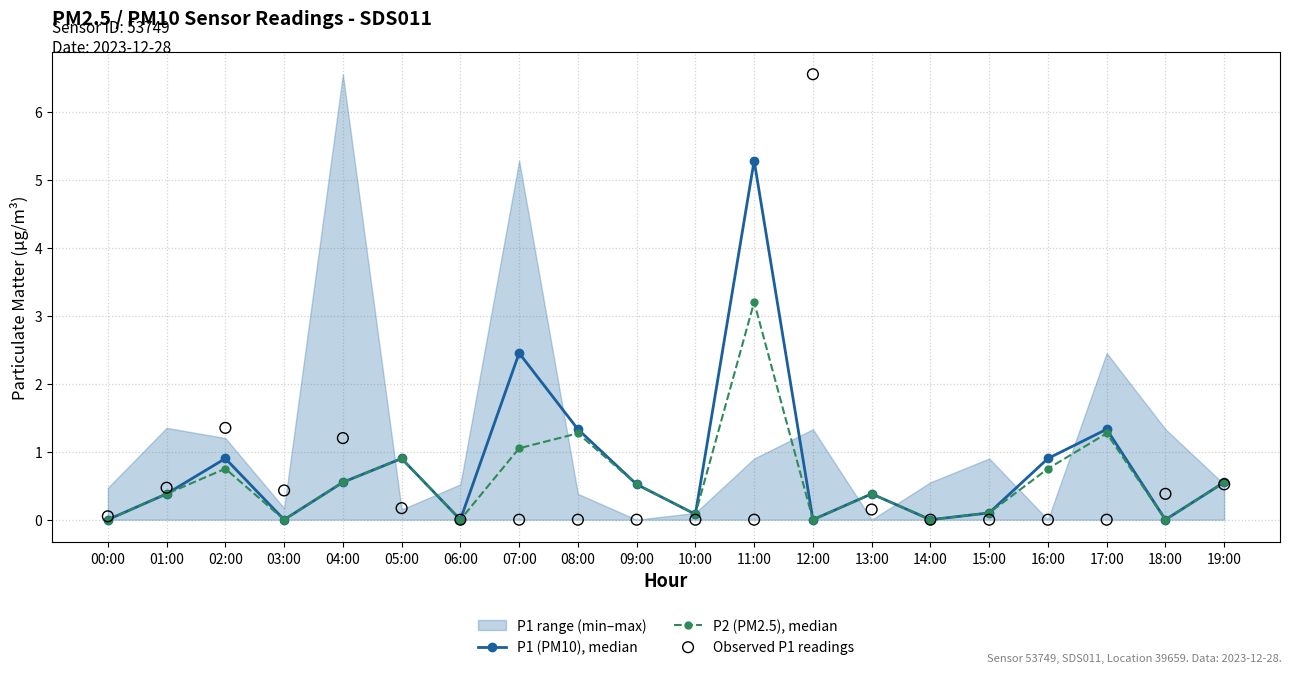

At which category does P2 (PM2.5), median reach its first local valley?

03:00